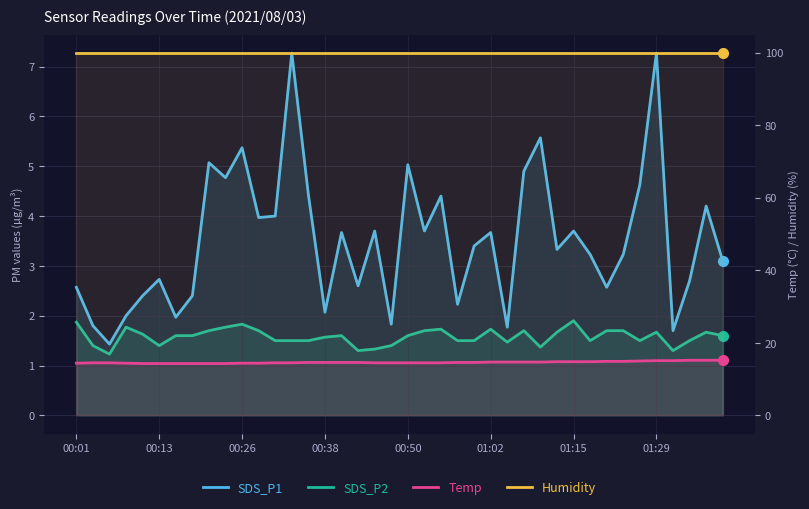

How many lines are shown in the chart?

4